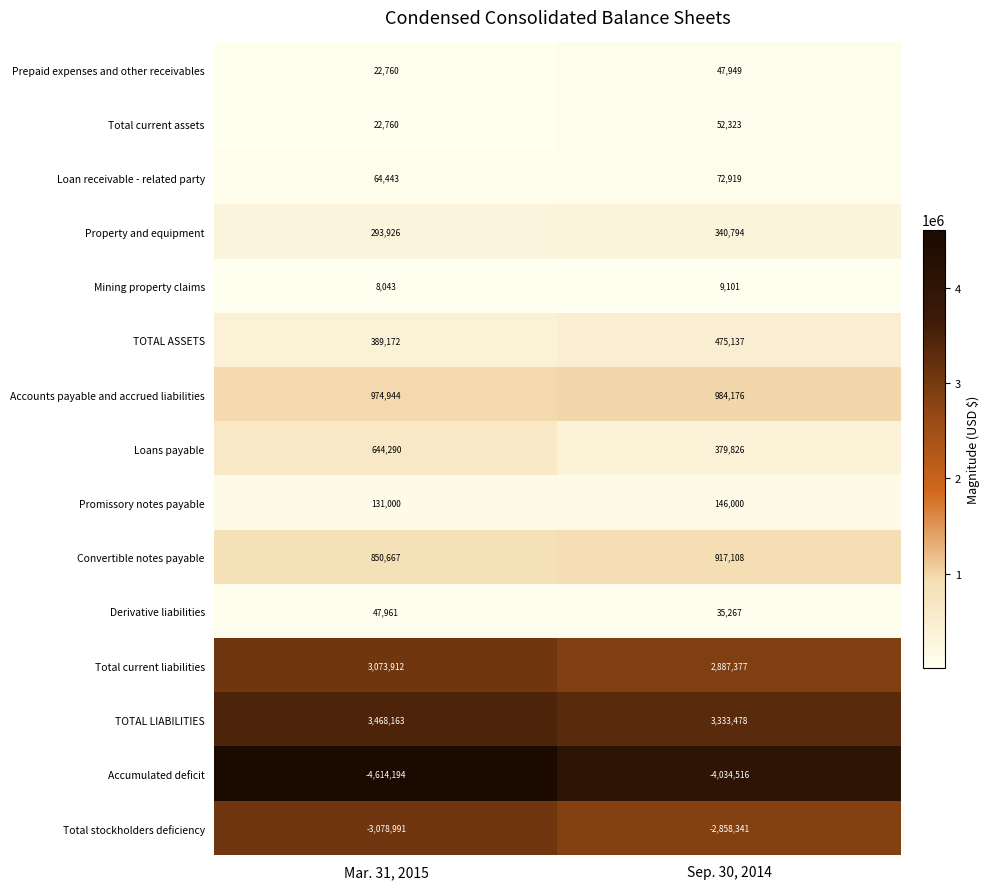

The value of Total current assets at Sep. 30, 2014 is 52323. True or false?

True